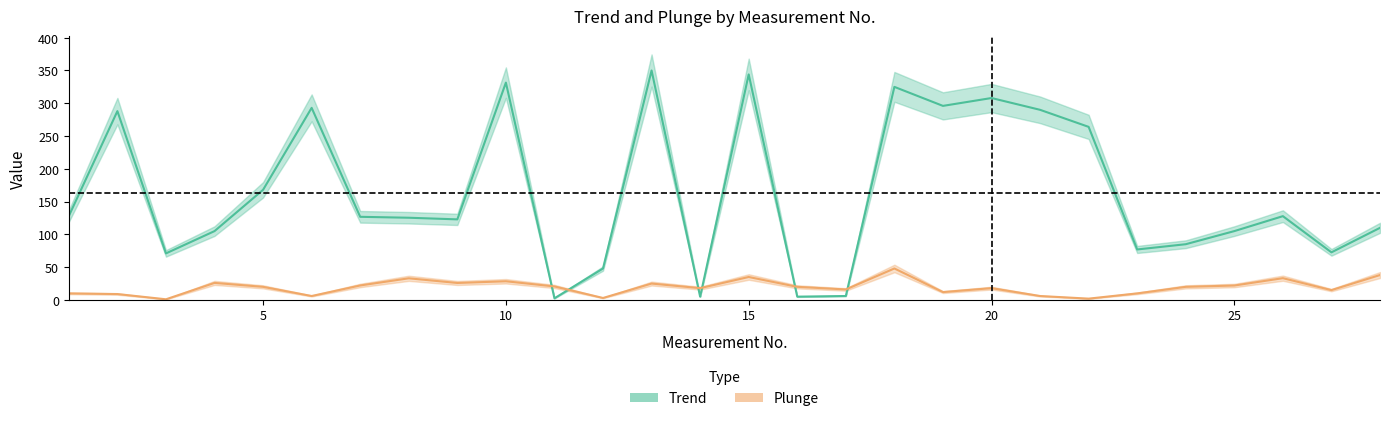

What are all the series names shown in the legend?

Trend, Plunge